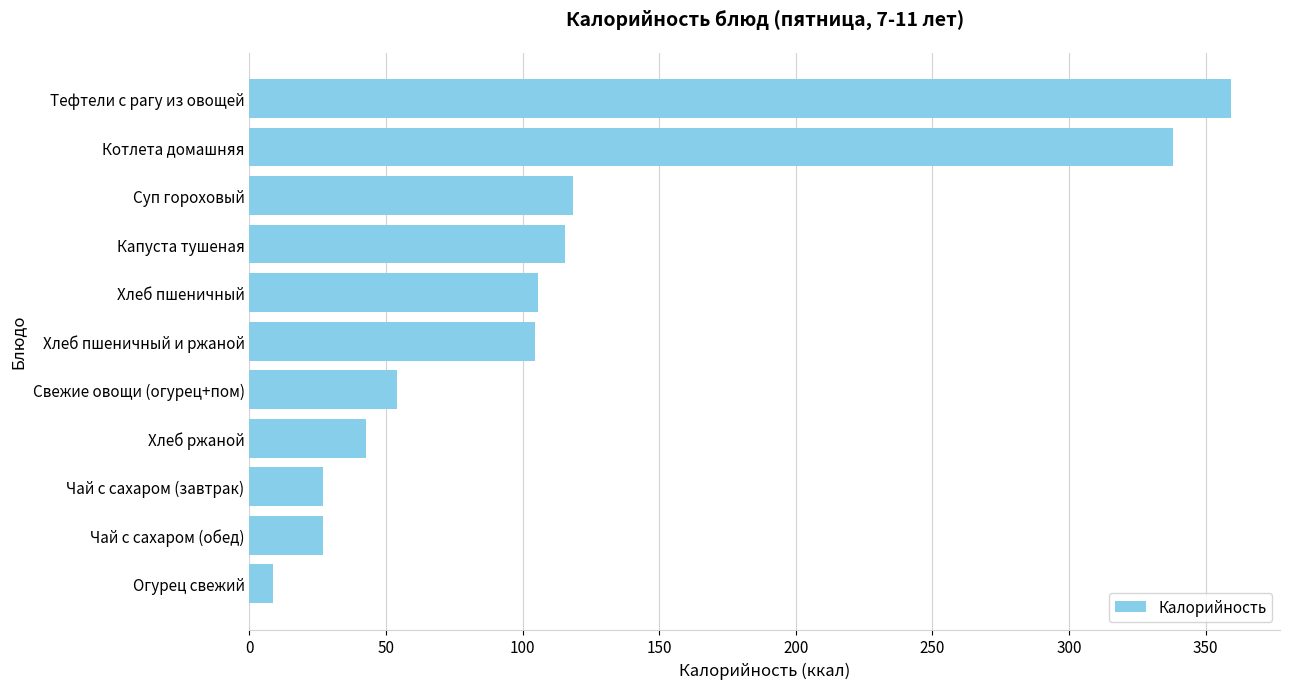

True or false: the data shows 26.8 at Чай с сахаром (завтрак).

True